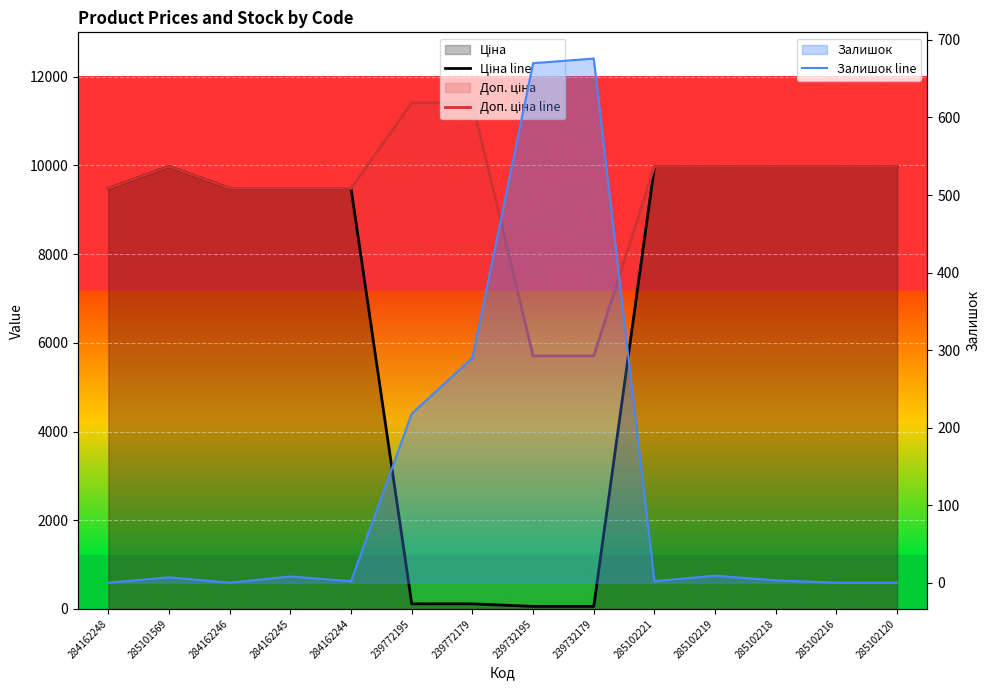

Reading left to right, extract all data points from this chart.

Ціна line: 9480.1	9975.0	9480.1	9480.1	9480.1	114.1	114.1	57.0	57.0	9975.0	9975.0	9975.0	9975.0	9975.0
Доп. ціна line: 9480.1	9975.0	9480.1	9480.1	9480.1	11410.0	11410.0	5705.0	5705.0	9975.0	9975.0	9975.0	9975.0	9975.0
Залишок line: 0.0	7.0	0.0	8.0	2.0	218.0	290.0	670.0	676.0	2.0	9.0	3.0	0.0	0.0